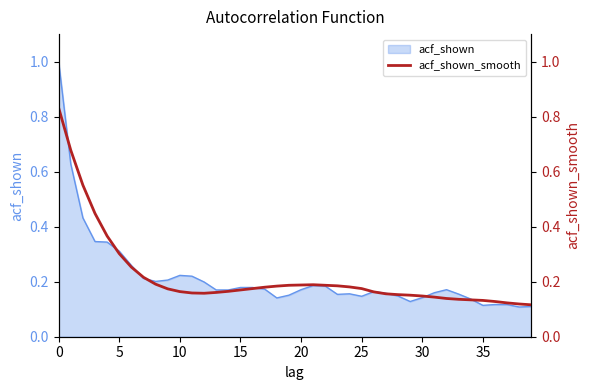

Where is the first local minimum?

12